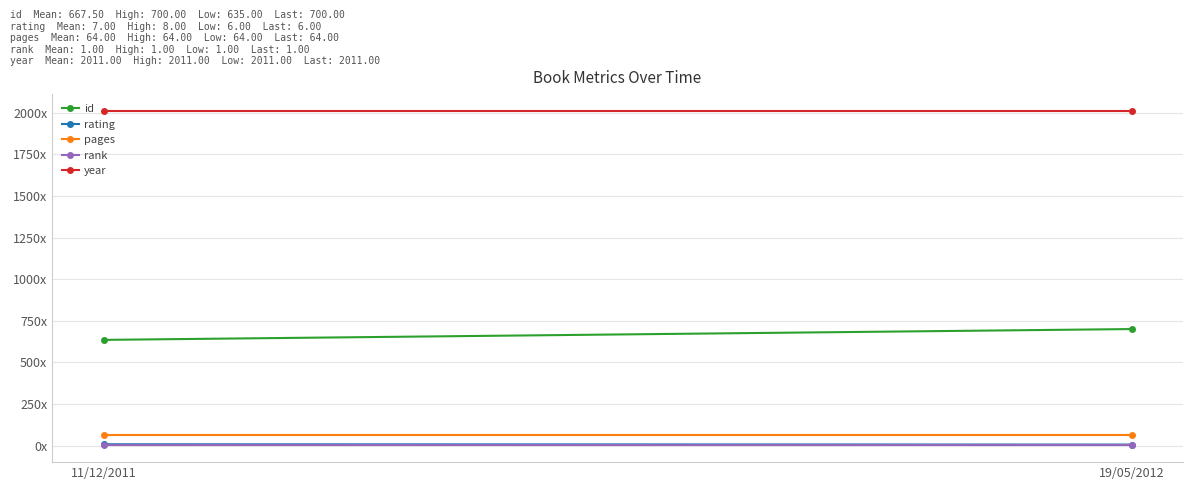

Is the value of rank at 19/05/2012 greater than the value of year at 19/05/2012?

No